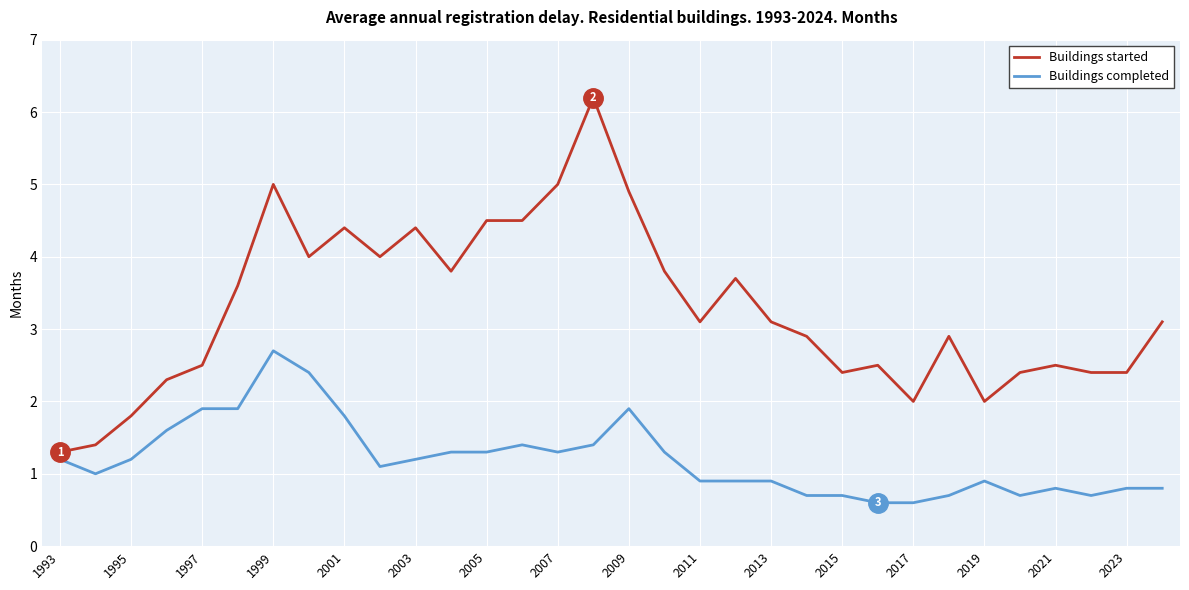

List the series in order of their overall mean, lowest first.

Buildings completed, Buildings started